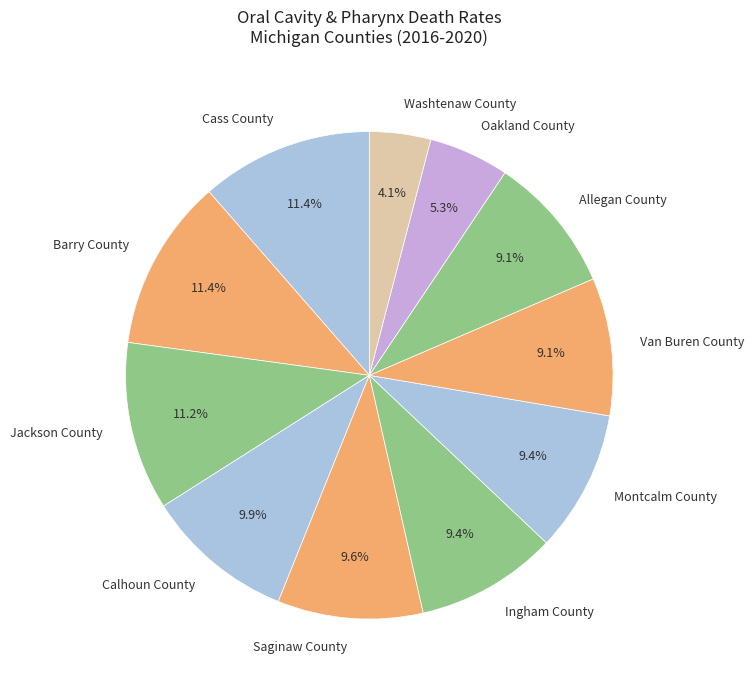

Count the number of slices in the pie.

11